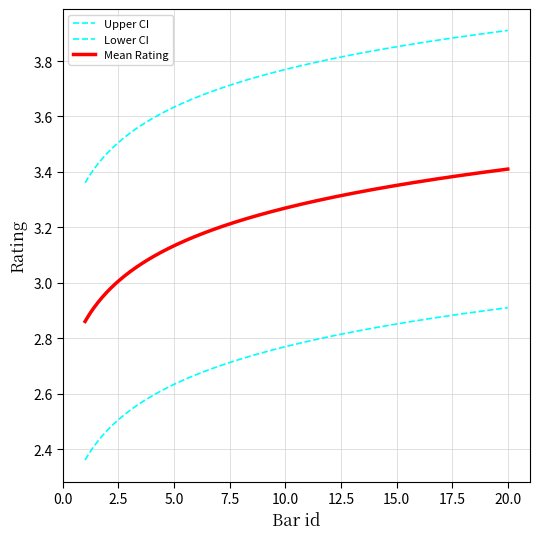

Does the chart have visible grid lines?

Yes